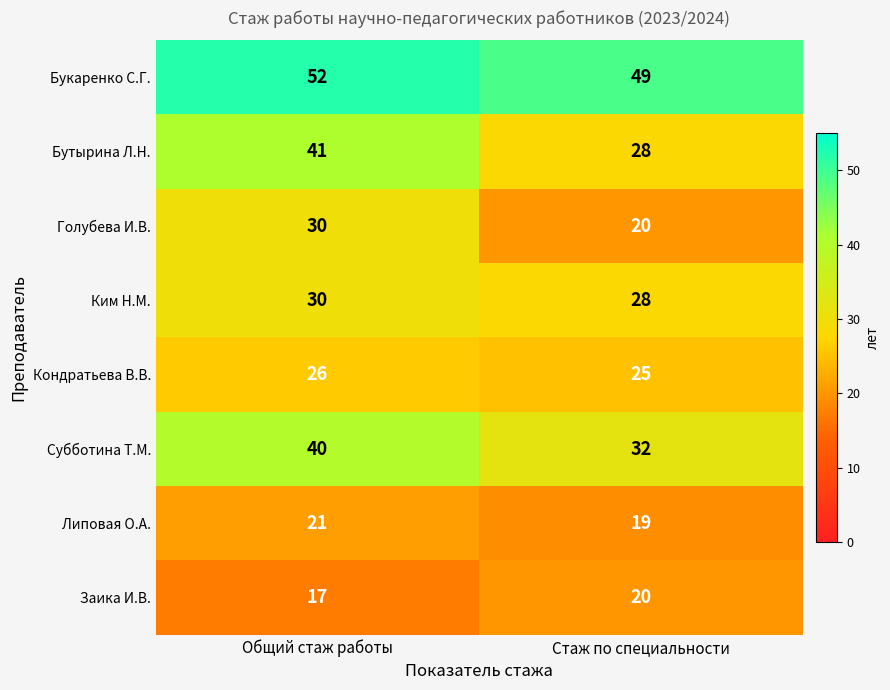

Count the number of categories in the chart.

2